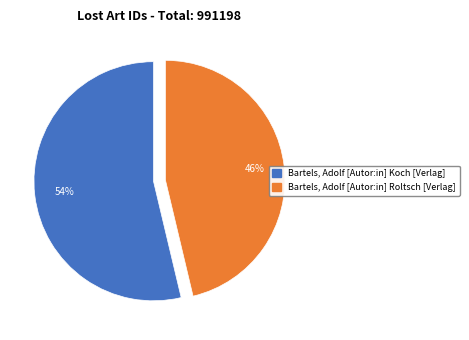

Rank the categories by value from highest to lowest.

Bartels, Adolf [Autor:in] Koch [Verlag], Bartels, Adolf [Autor:in] Roltsch [Verlag]